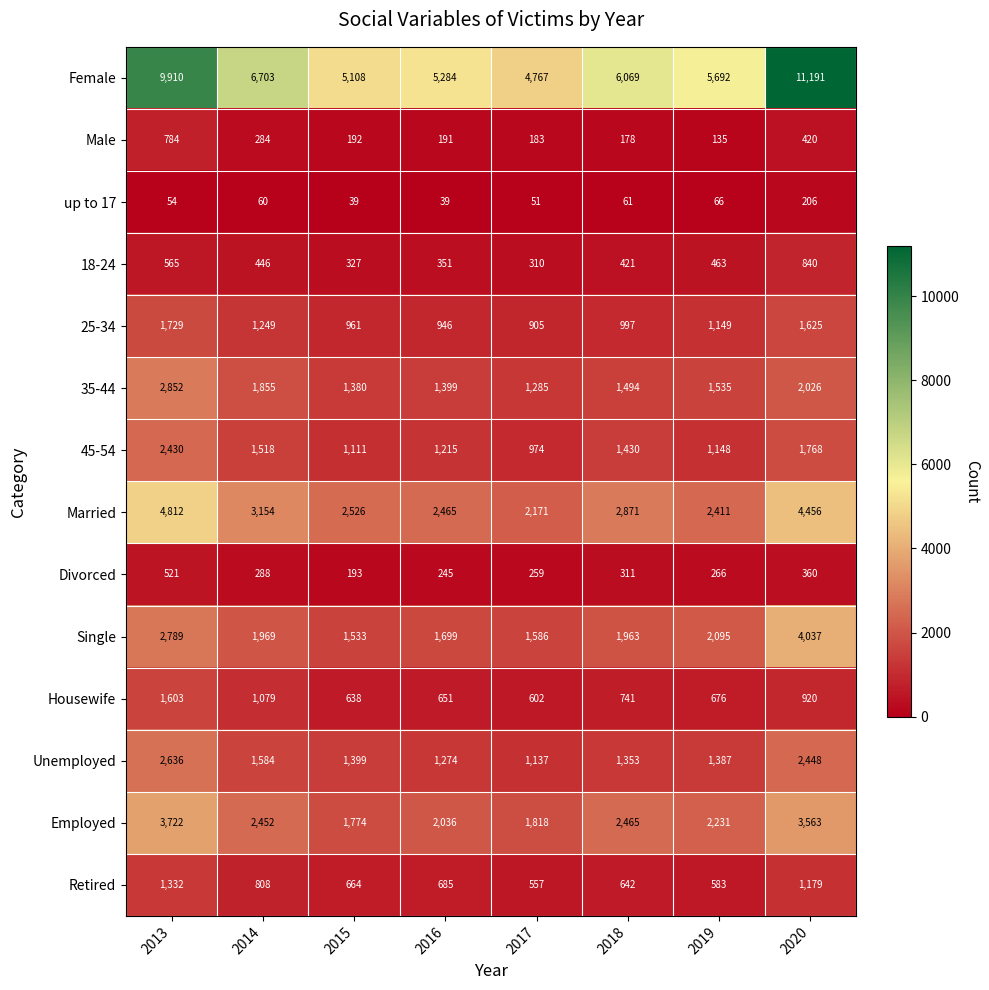

At how many categories does at least one series exceed 2270?

8